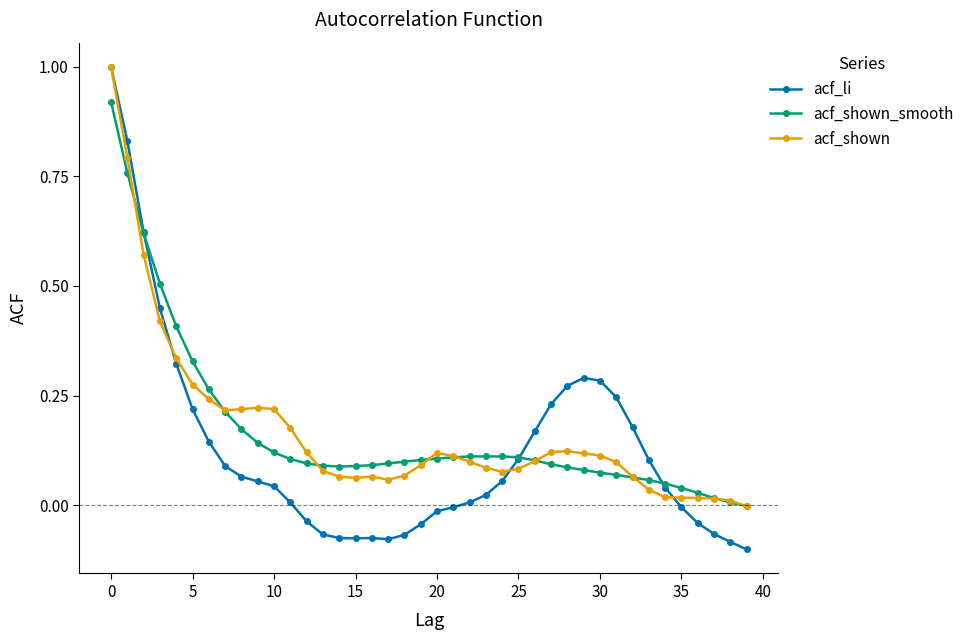

What is the maximum value shown in the chart?

1.0